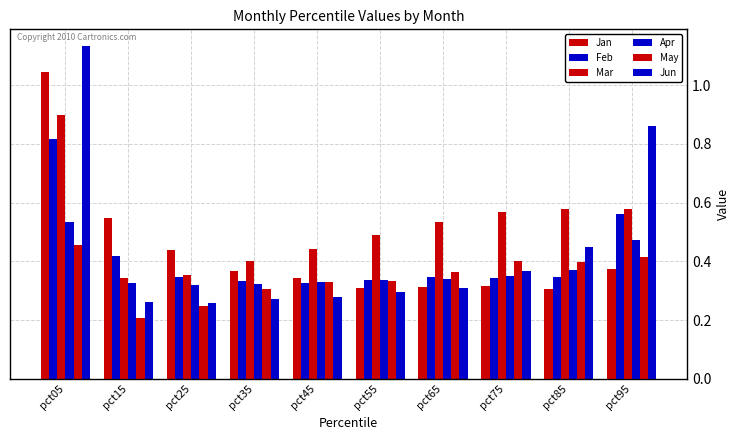

Are the bars grouped side by side (vs. stacked)?

Yes